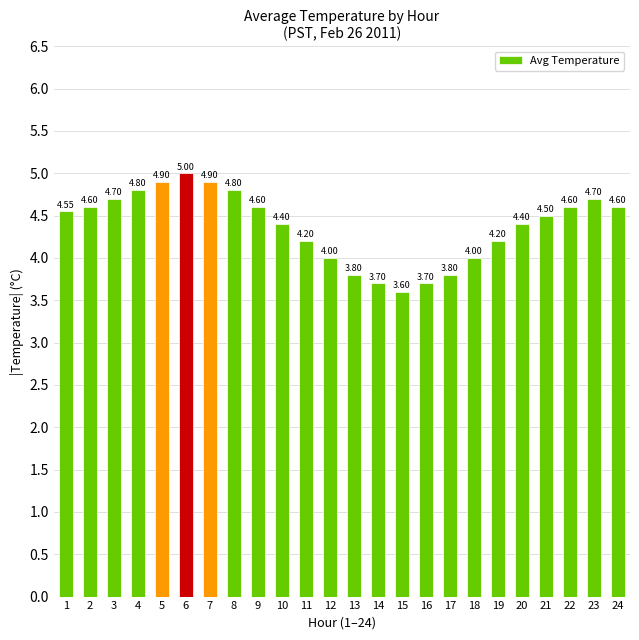

Which has a higher value, 13 or 18?

18